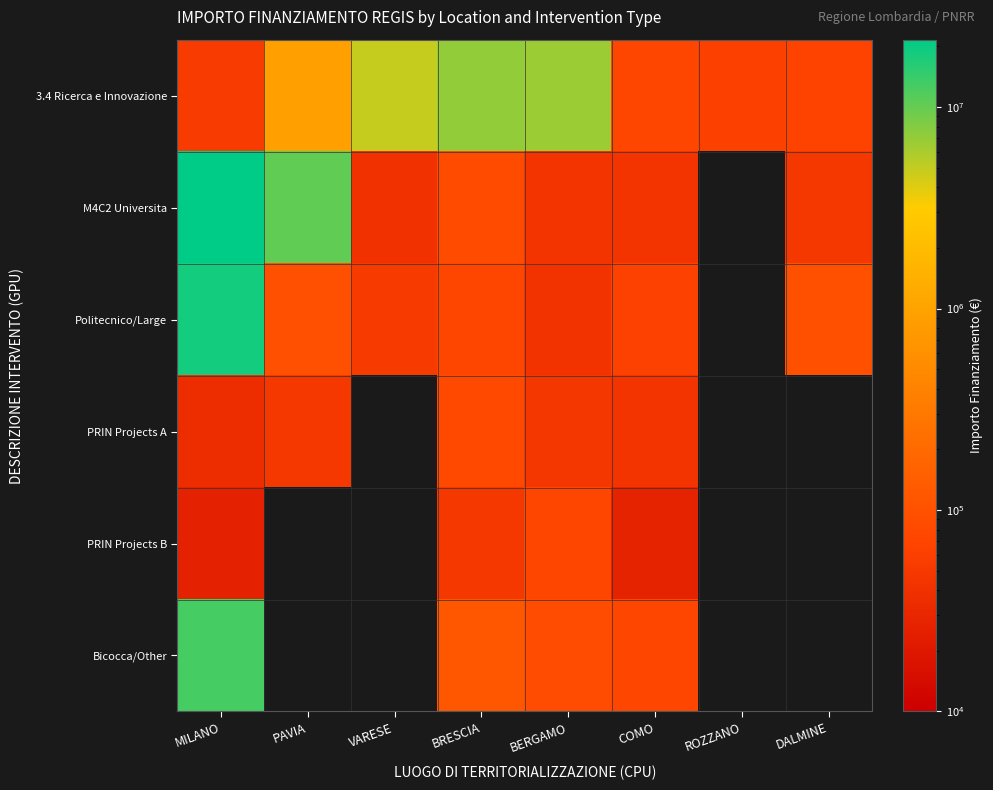

At which label does M4C2 Universita reach its minimum?

VARESE